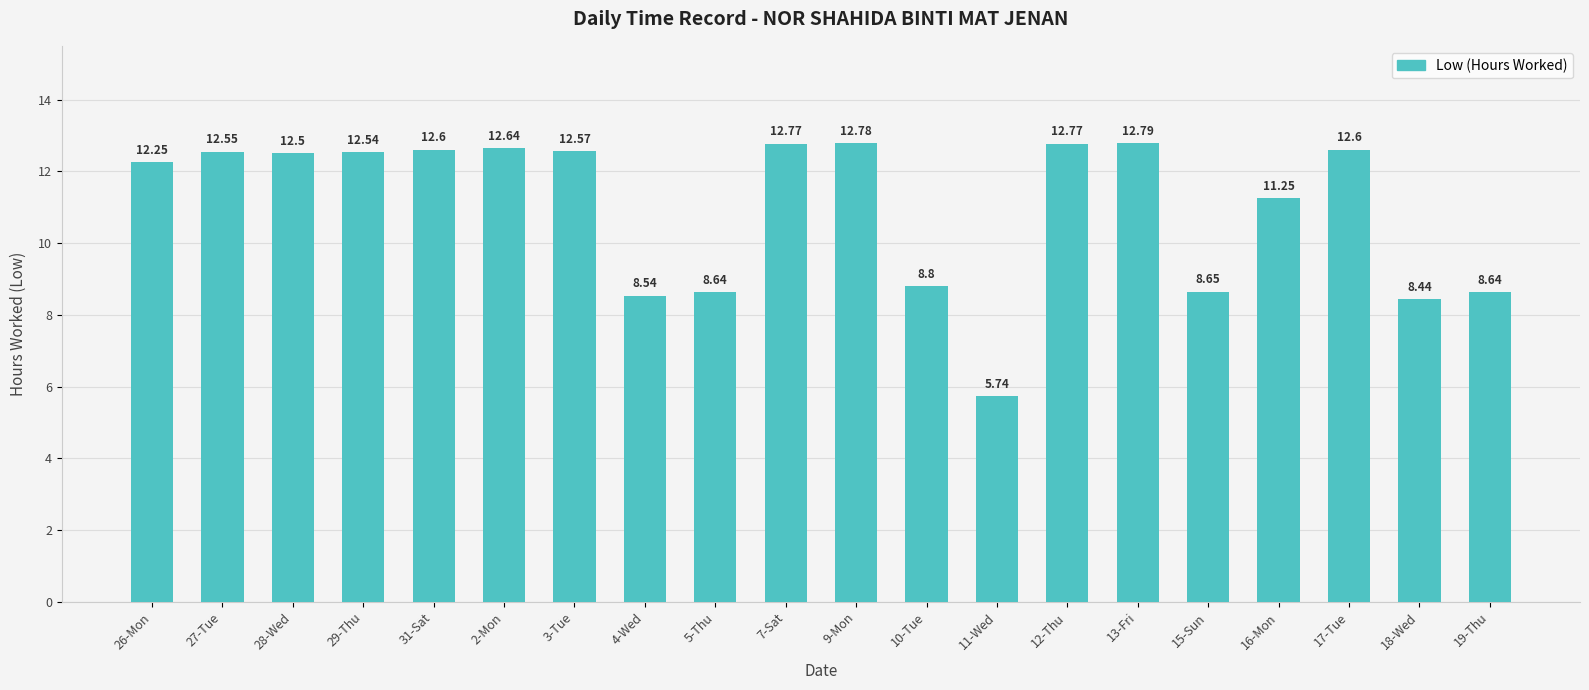

What is the average value?

11.0